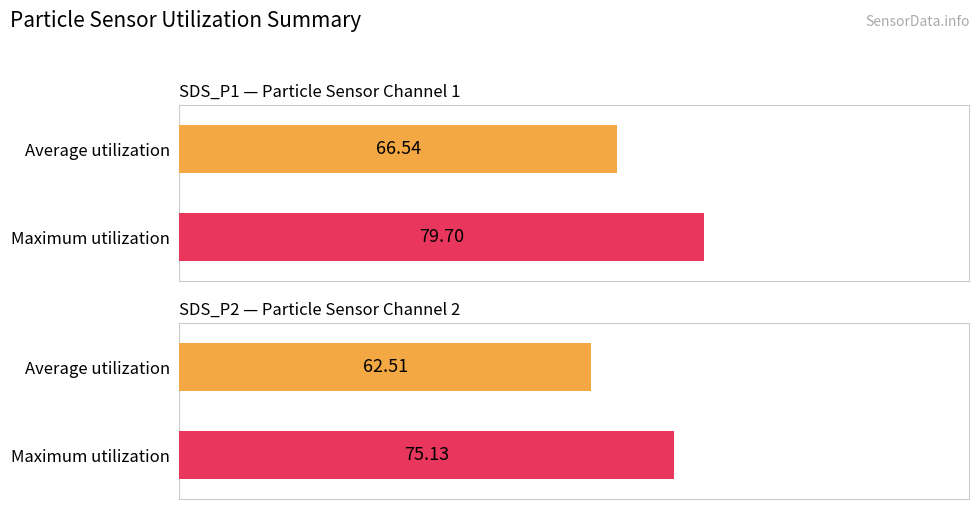

At 00:41, list the series in order from largest to smallest.

SDS_P1, SDS_P2